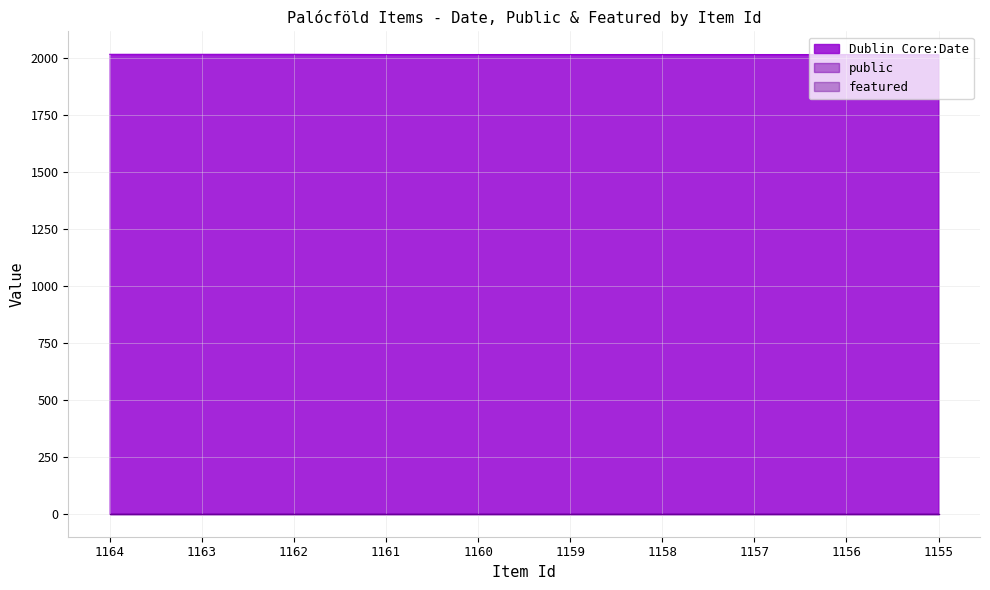

Is the value of Dublin Core:Date at 1161 greater than the value of public at 1157?

Yes